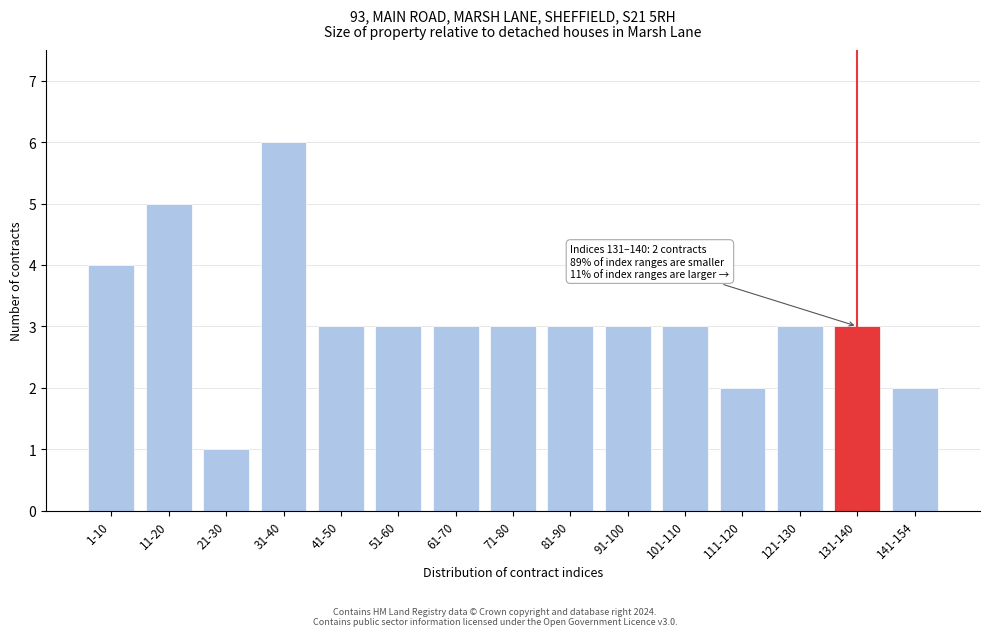

Reading right to left, transcribe all the data shown in this chart.

141-154=2	131-140=3	121-130=3	111-120=2	101-110=3	91-100=3	81-90=3	71-80=3	61-70=3	51-60=3	41-50=3	31-40=6	21-30=1	11-20=5	1-10=4